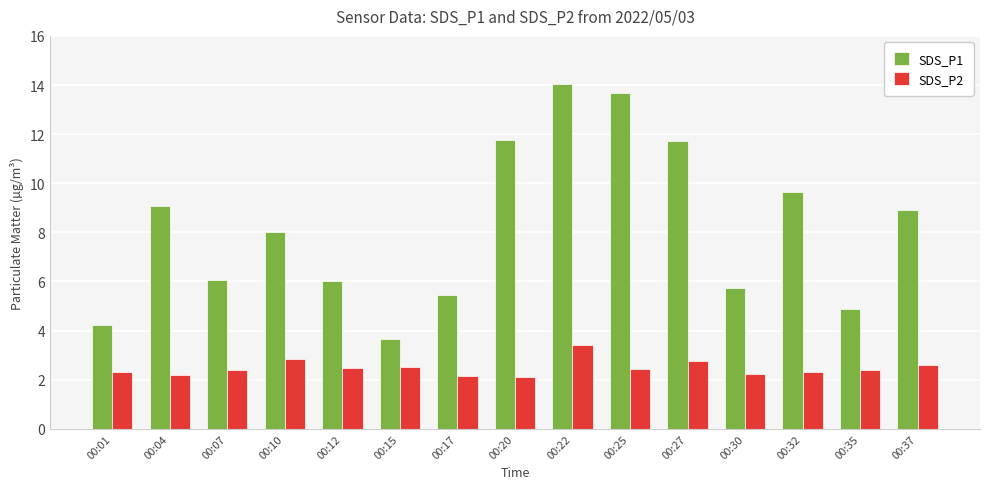

Where is SDS_P1 nearest to the value 8?

00:10